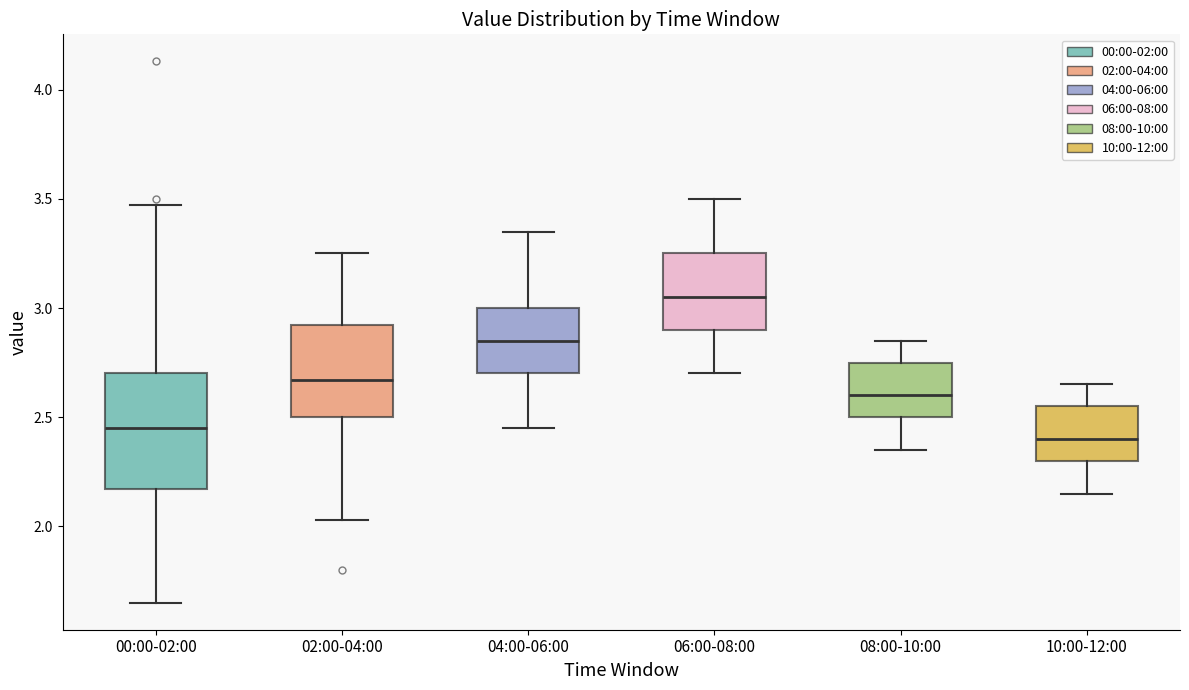

Reading left to right, read every box against the y-axis: the position of its median line, the range the box covers, and the ends of its whiskers. The values are not printed on the chart, so give them approximately, as read against the axis.

00:00-02:00: median 2.45, box 2.15 to 2.70, whiskers 1.65 to 3.45
02:00-04:00: median 2.65, box 2.50 to 2.90, whiskers 2.05 to 3.25
04:00-06:00: median 2.85, box 2.70 to 3.00, whiskers 2.45 to 3.35
06:00-08:00: median 3.05, box 2.90 to 3.25, whiskers 2.70 to 3.50
08:00-10:00: median 2.60, box 2.50 to 2.75, whiskers 2.35 to 2.85
10:00-12:00: median 2.40, box 2.30 to 2.55, whiskers 2.15 to 2.65